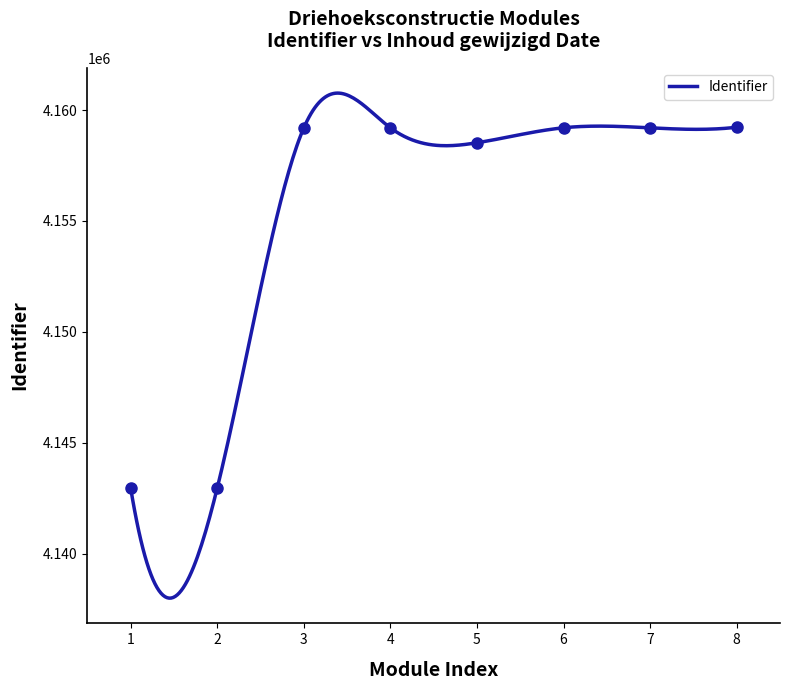

How many values exceed 4159198?

3